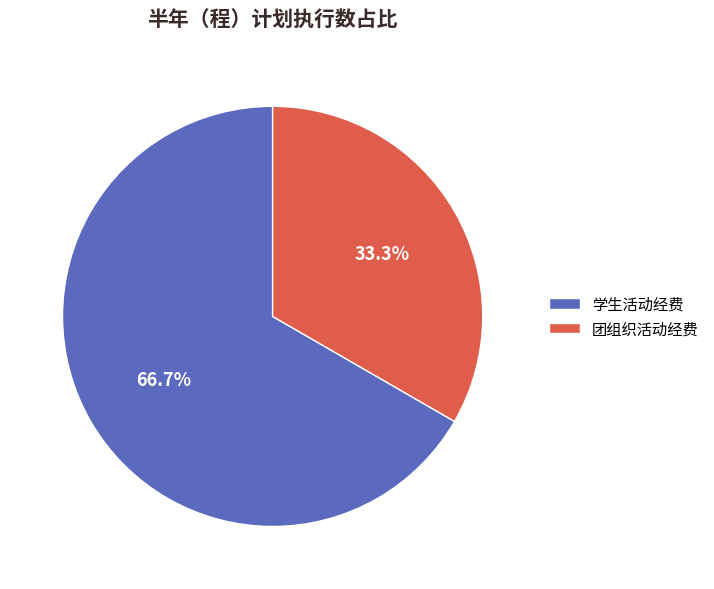

Rank the categories by value from highest to lowest.

学生活动经费, 团组织活动经费